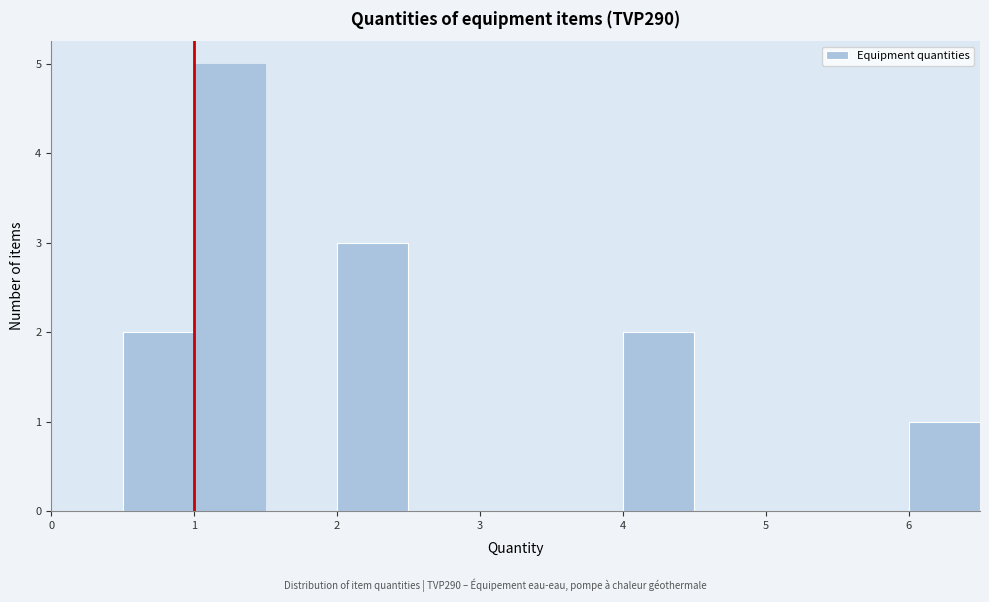

Which range on the x-axis has the tallest bar?

1.0 to 1.5